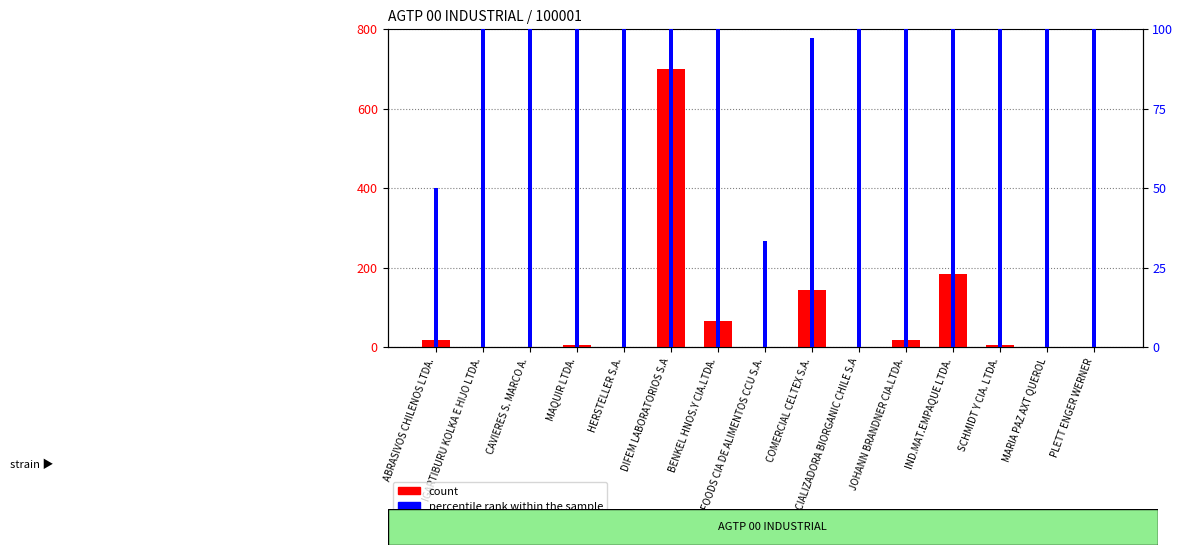

Where is percentile rank within the sample nearest to the value 66?

ABRASIVOS CHILENOS LTDA.